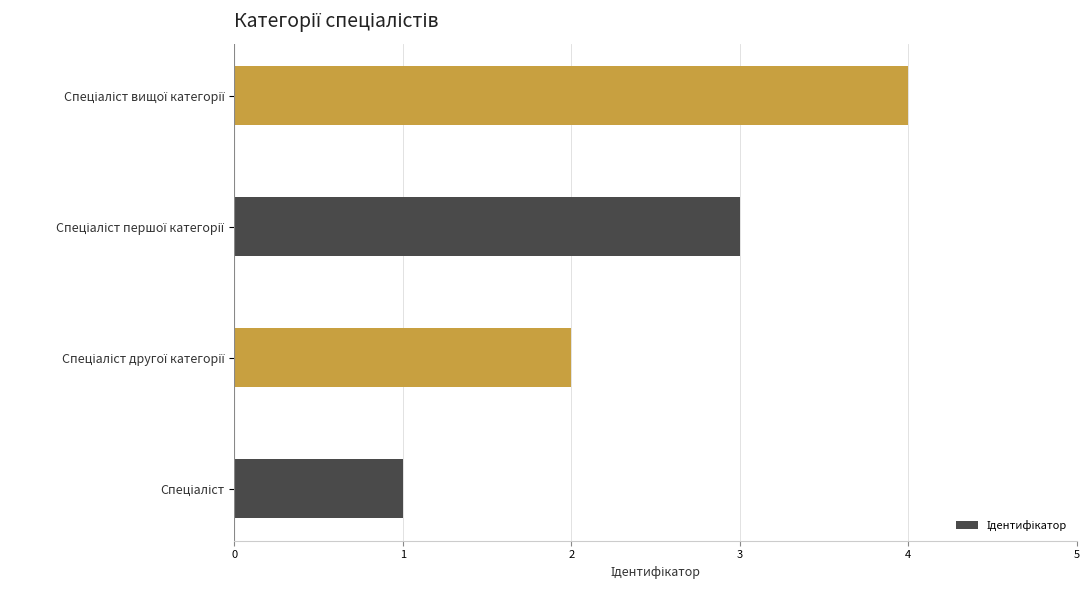

How many distinct data groups are displayed?

1